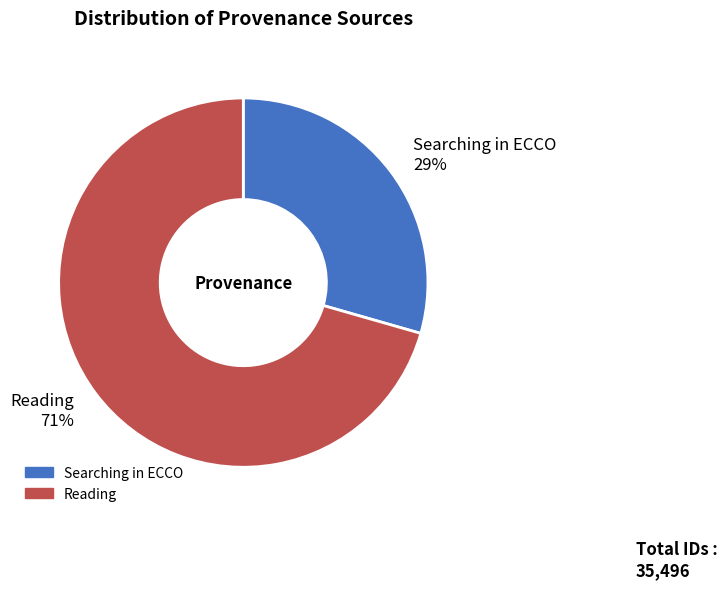

Is Searching in ECCO the majority of the pie?

No